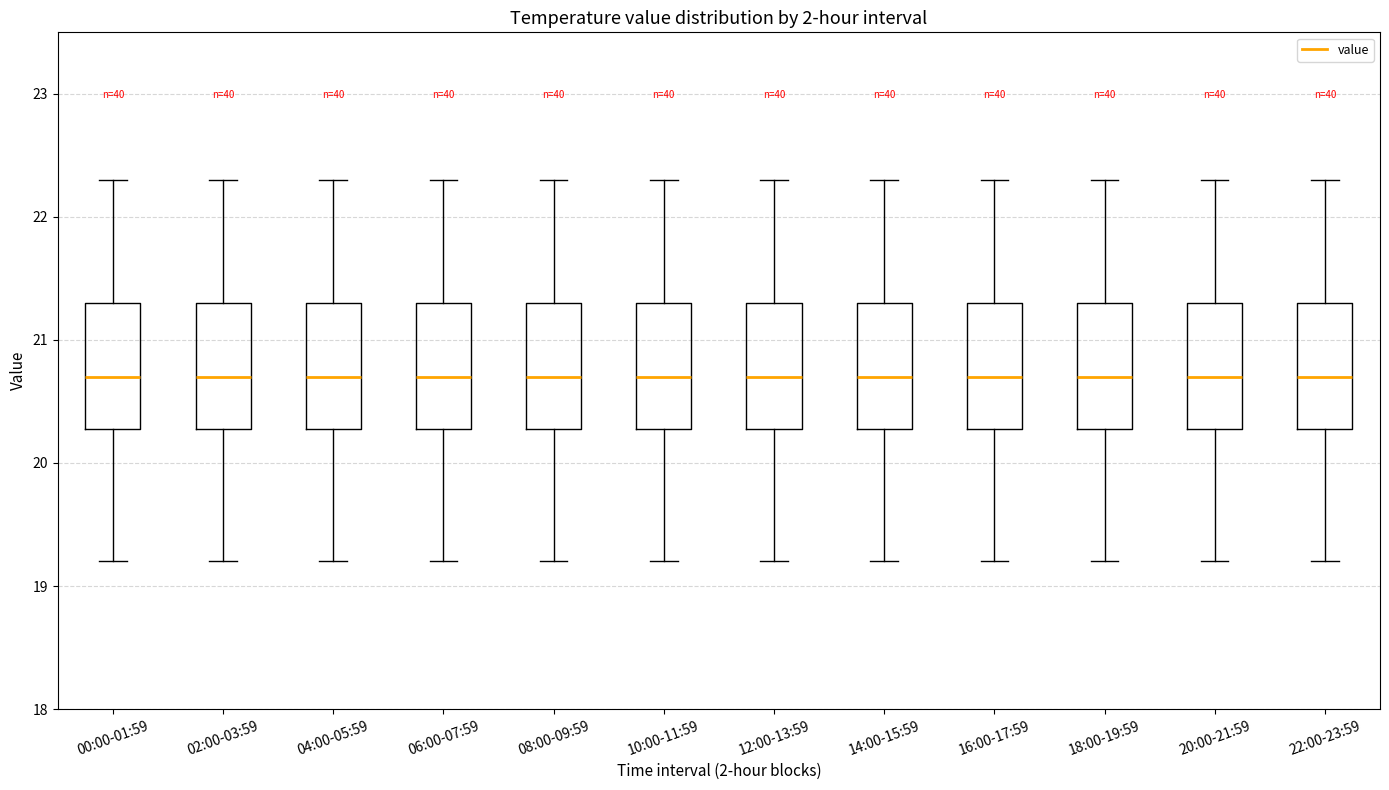

Reading left to right, read every box against the y-axis: the position of its median line, the range the box covers, and the ends of its whiskers. The values are not printed on the chart, so give them approximately, as read against the axis.

00:00-01:59: median 20.7, box 20.3 to 21.3, whiskers 19.2 to 22.3
02:00-03:59: median 20.7, box 20.3 to 21.3, whiskers 19.2 to 22.3
04:00-05:59: median 20.7, box 20.3 to 21.3, whiskers 19.2 to 22.3
06:00-07:59: median 20.7, box 20.3 to 21.3, whiskers 19.2 to 22.3
08:00-09:59: median 20.7, box 20.3 to 21.3, whiskers 19.2 to 22.3
10:00-11:59: median 20.7, box 20.3 to 21.3, whiskers 19.2 to 22.3
12:00-13:59: median 20.7, box 20.3 to 21.3, whiskers 19.2 to 22.3
14:00-15:59: median 20.7, box 20.3 to 21.3, whiskers 19.2 to 22.3
16:00-17:59: median 20.7, box 20.3 to 21.3, whiskers 19.2 to 22.3
18:00-19:59: median 20.7, box 20.3 to 21.3, whiskers 19.2 to 22.3
20:00-21:59: median 20.7, box 20.3 to 21.3, whiskers 19.2 to 22.3
22:00-23:59: median 20.7, box 20.3 to 21.3, whiskers 19.2 to 22.3